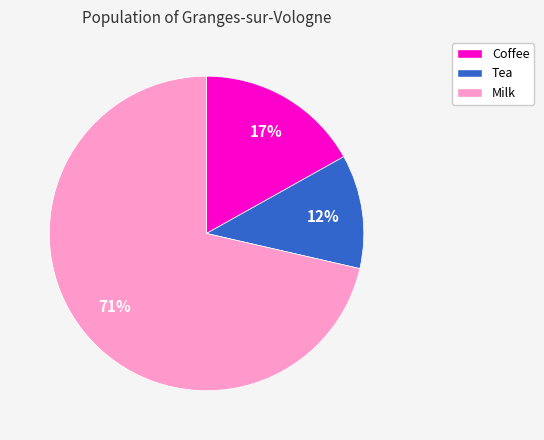

Is the sum of Coffee and Milk greater than half?

Yes